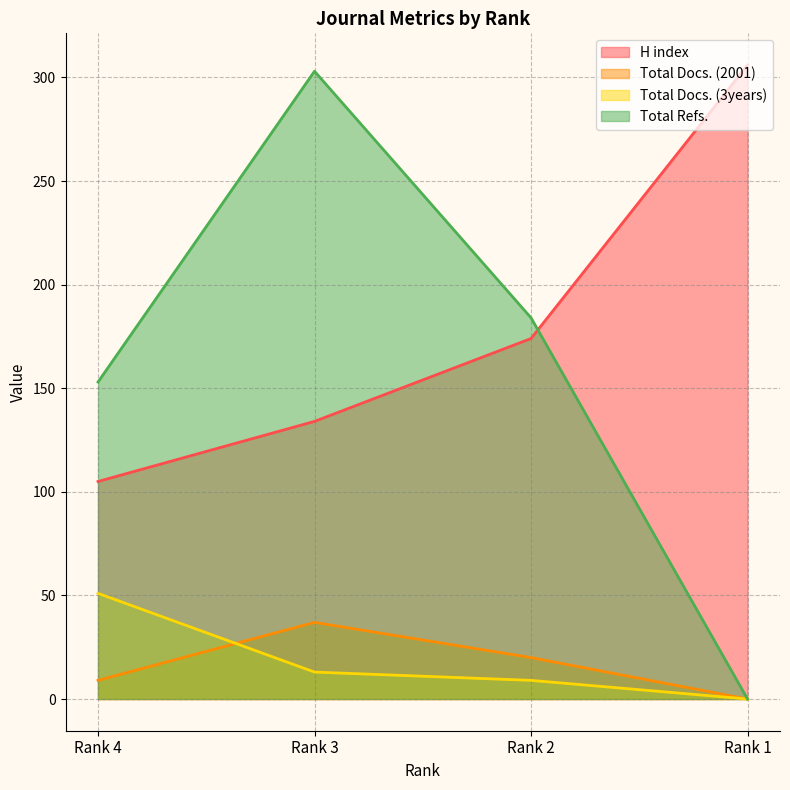

How many positive values does the Total Docs. (3years) series have?

3